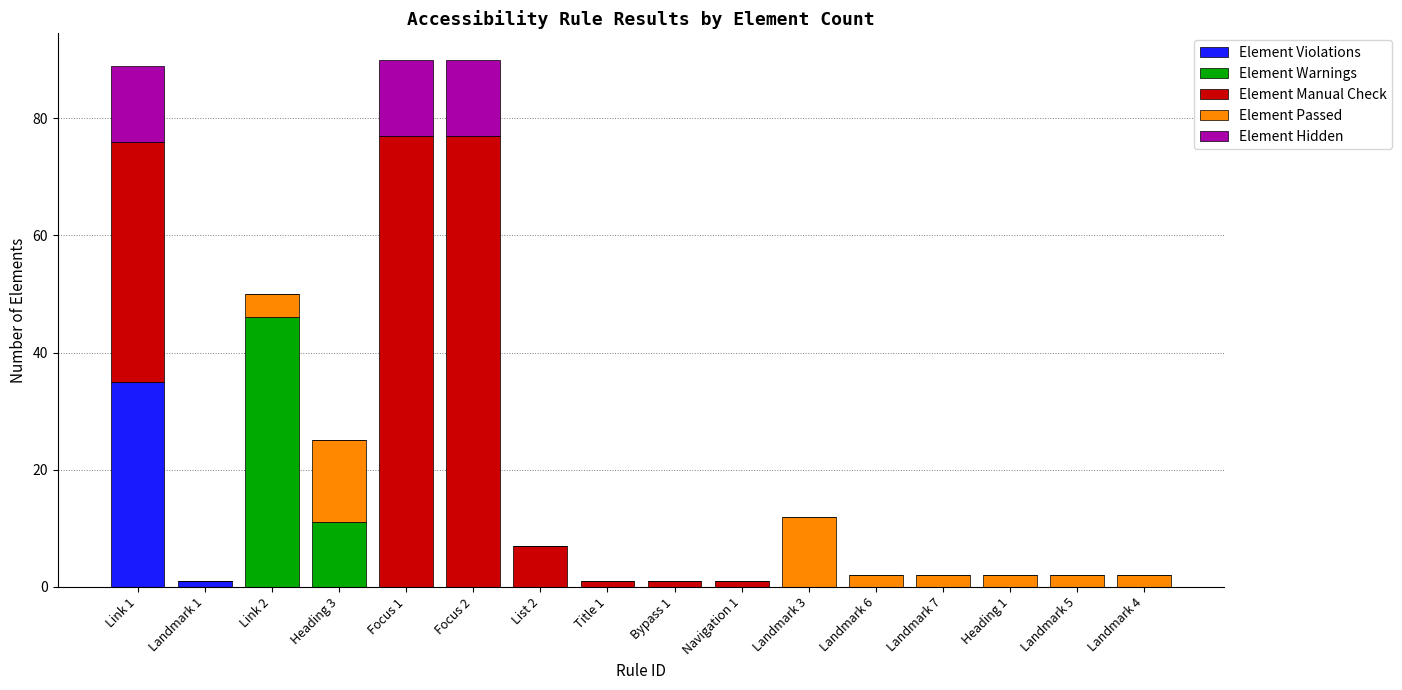

What is the sum of all Element Violations values?

36